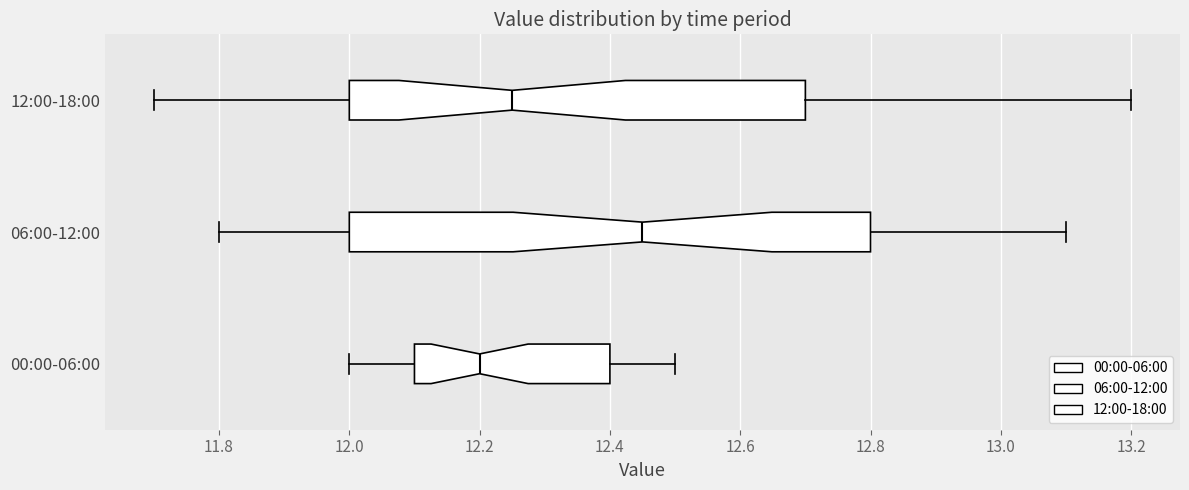

Reading bottom to top, read every box against the x-axis: the position of its median line, the range the box covers, and the ends of its whiskers. The values are not printed on the chart, so give them approximately, as read against the axis.

00:00-06:00: median 12.20, box 12.10 to 12.40, whiskers 12.00 to 12.50
06:00-12:00: median 12.46, box 12.00 to 12.80, whiskers 11.80 to 13.10
12:00-18:00: median 12.26, box 12.00 to 12.70, whiskers 11.70 to 13.20